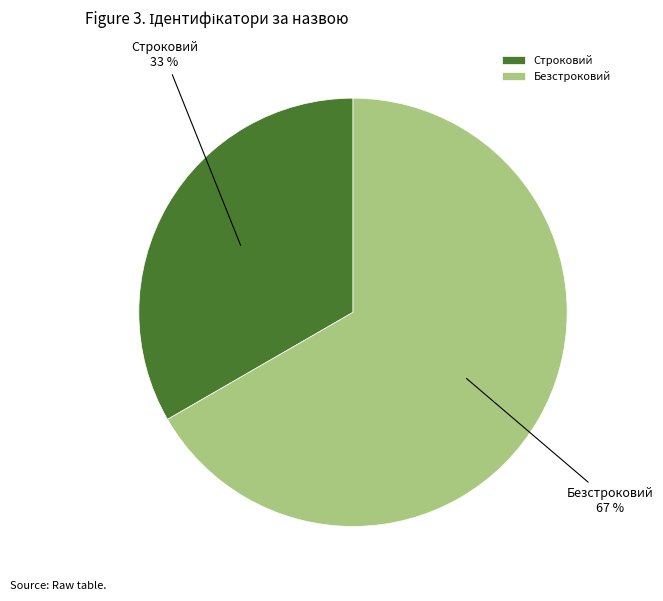

Approximately how many times larger is the value at Безстроковий compared to Строковий?

2.0